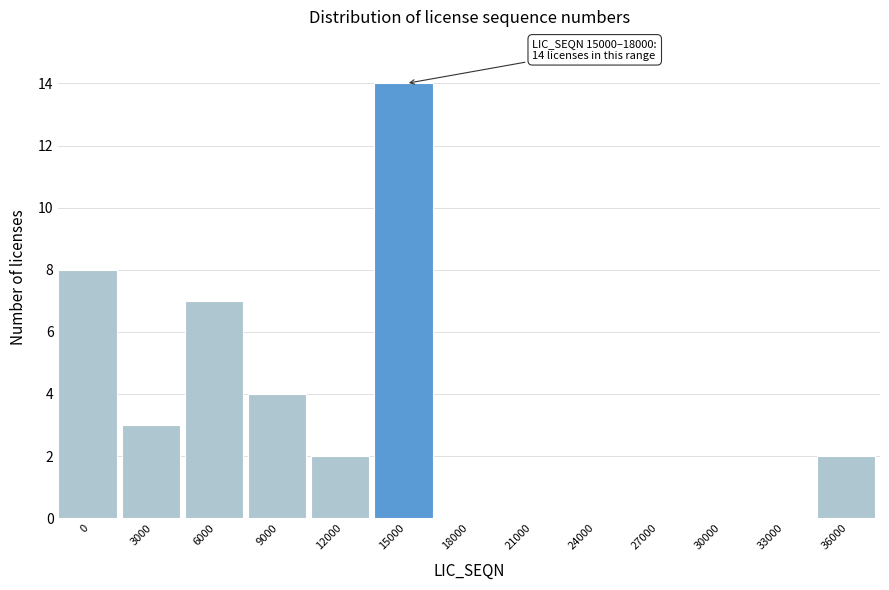

Reading left to right, list all the values displayed in this chart.

0=8	3000=3	6000=7	9000=4	12000=2	15000=14	18000=0	21000=0	24000=0	27000=0	30000=0	33000=0	36000=2